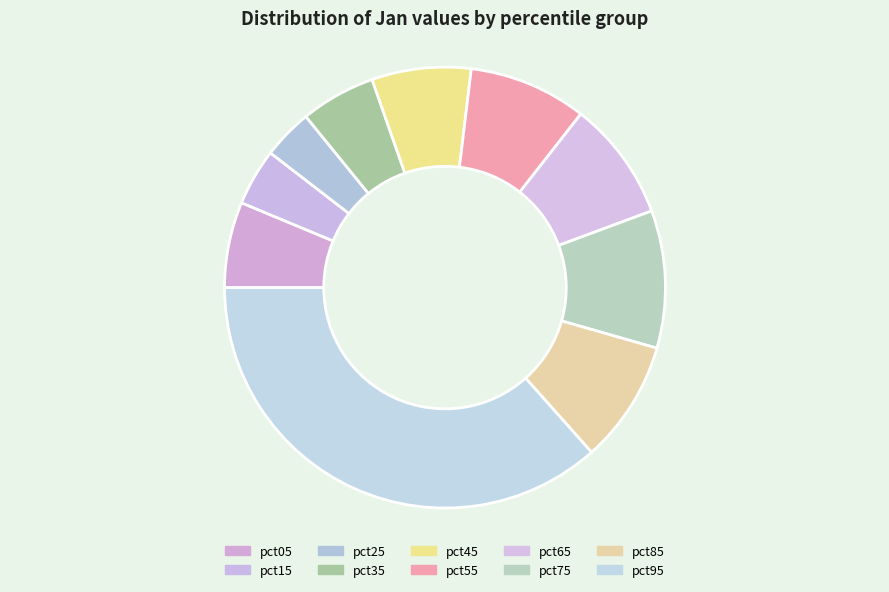

Count the number of slices in the pie.

10